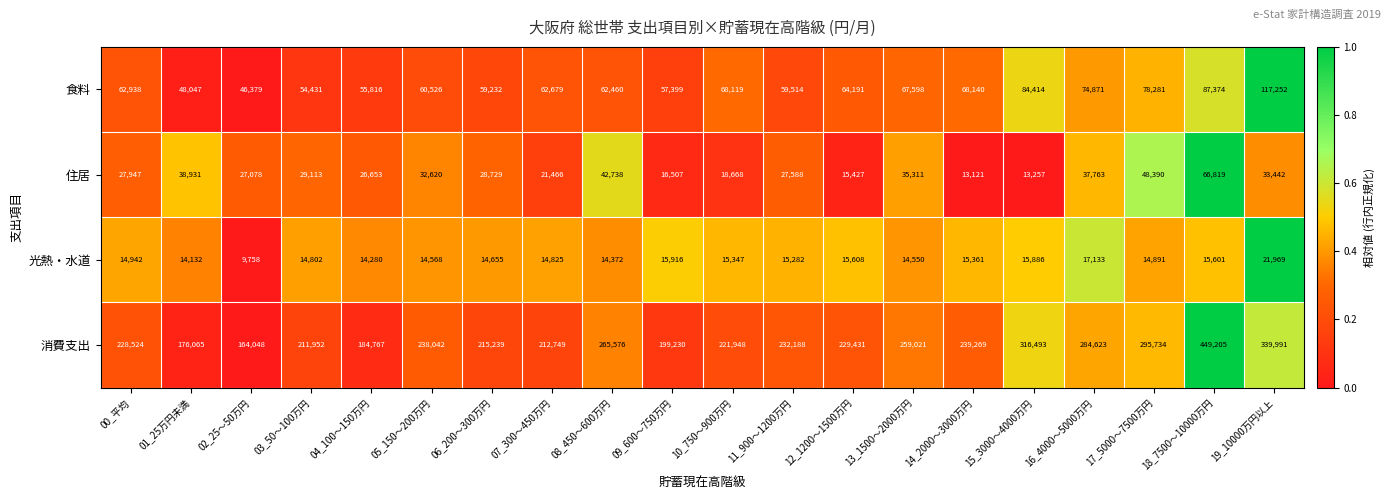

What is the average value of the 光熱・水道 series?

15194